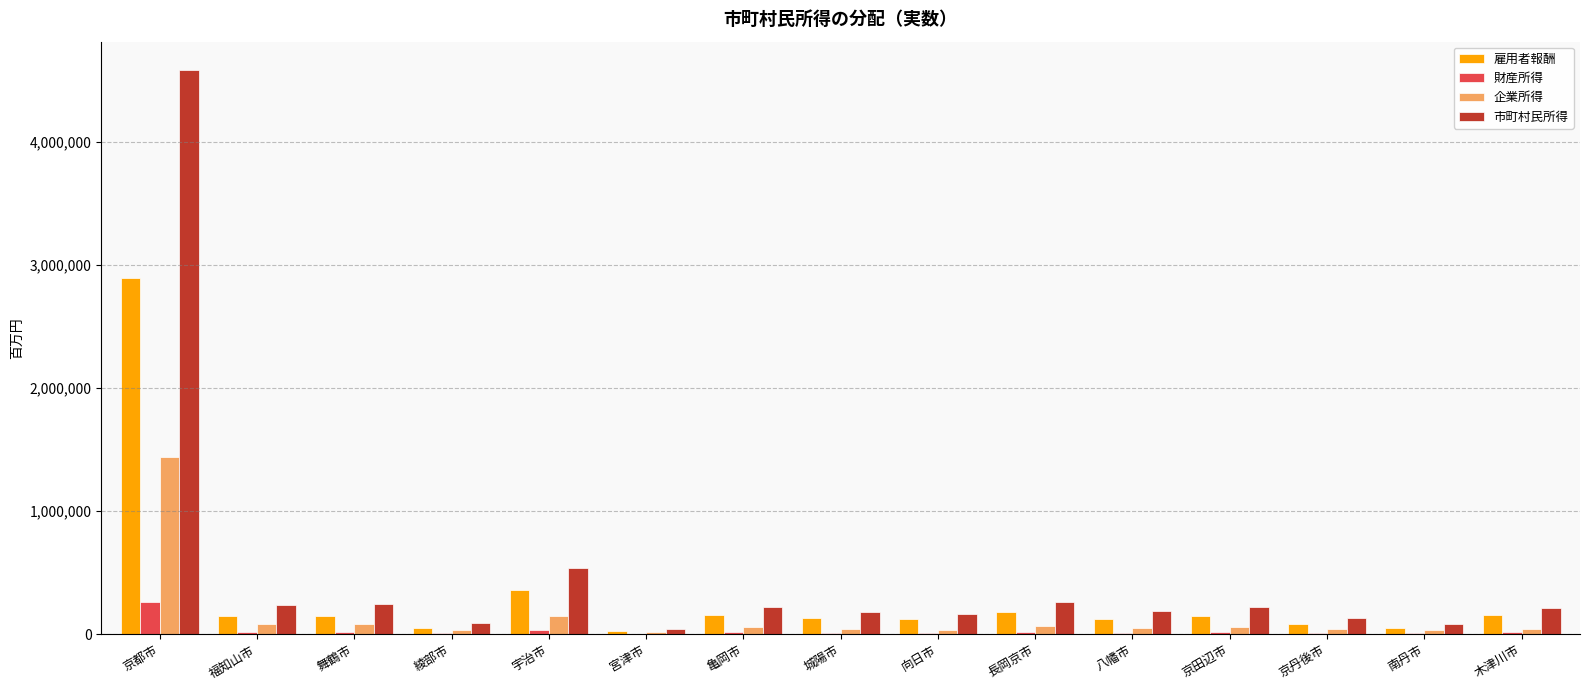

What is the sum of all 市町村民所得 values?

7374223